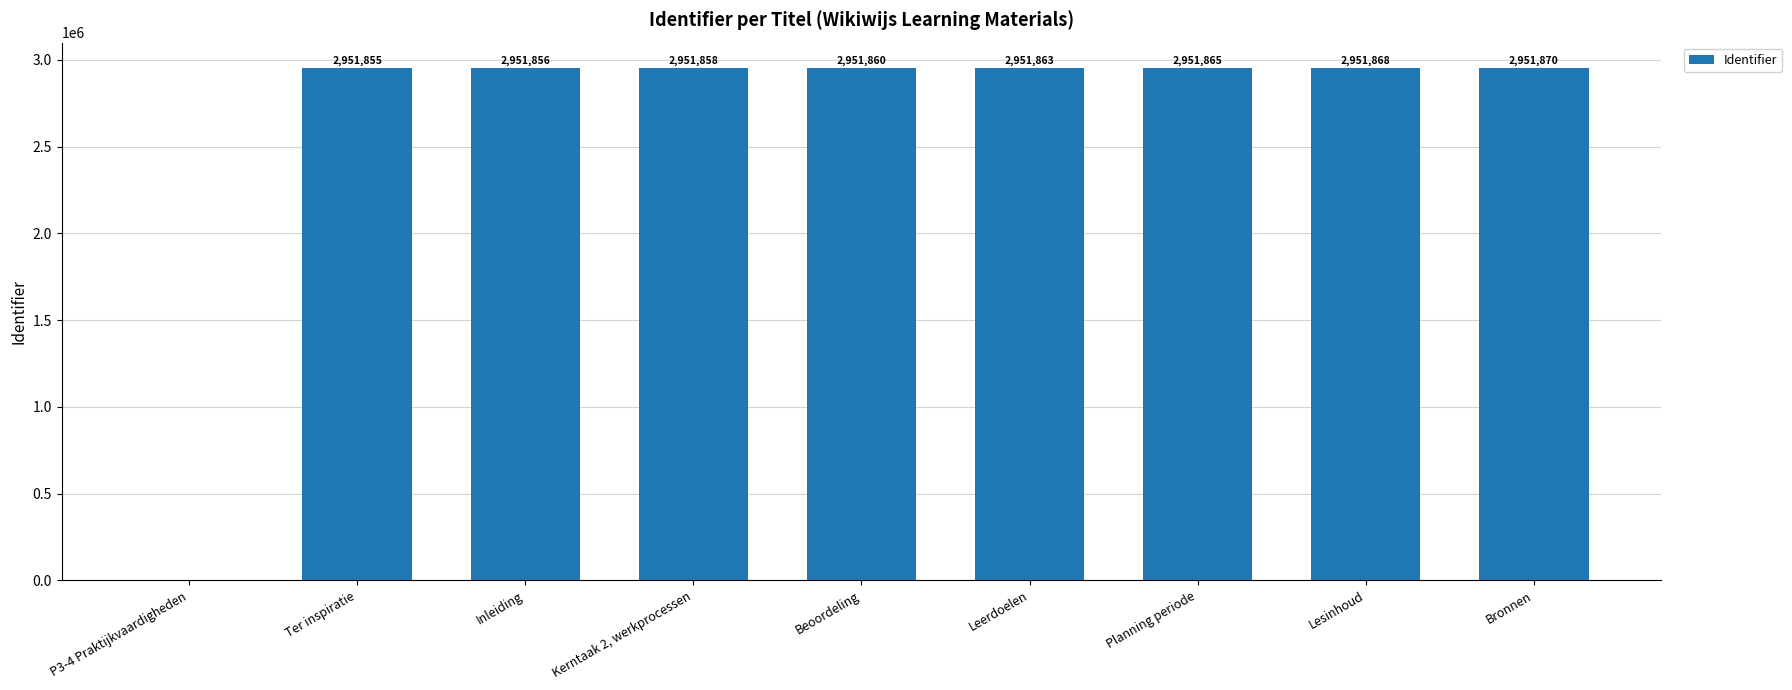

What is the change in value from P3-4 Praktijkvaardigheden to Ter inspiratie?

+2951855